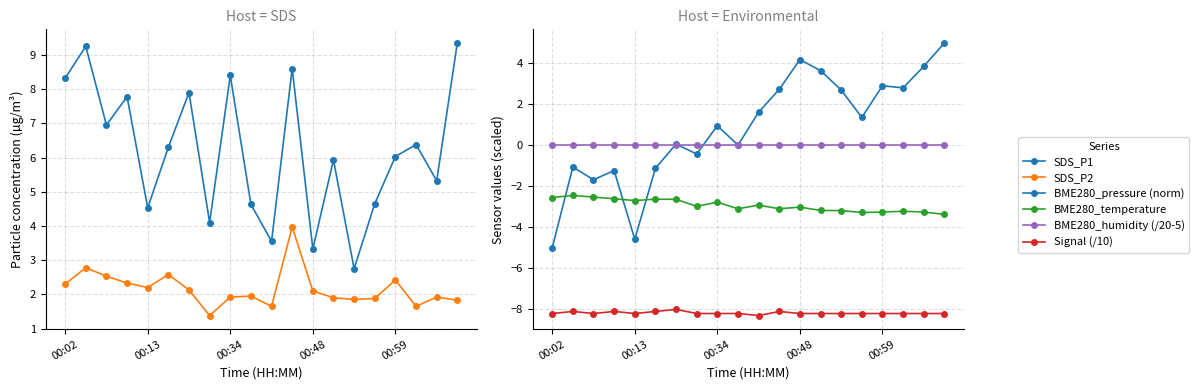

Where is BME280_humidity (/20-5) nearest to the value 0?

00:02